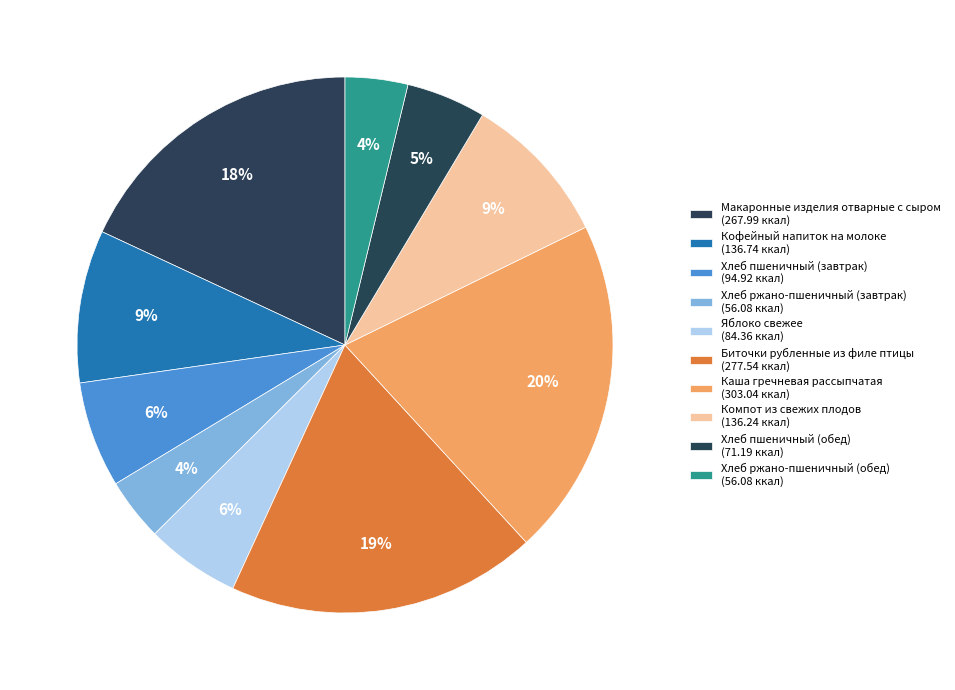

Does any single category account for the majority?

No